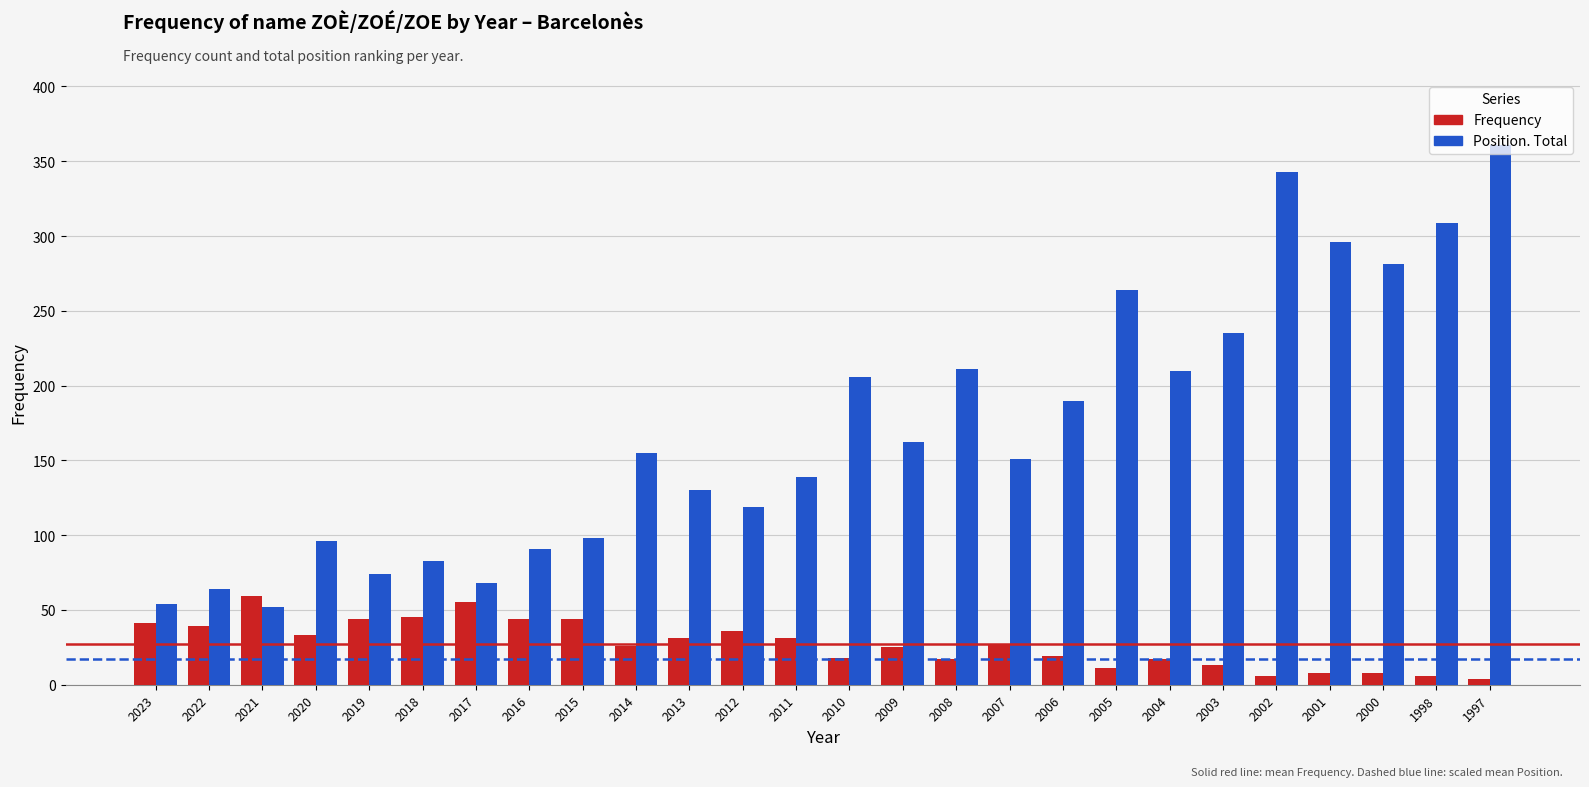

What is the difference between the highest and lowest values at 2005?

253